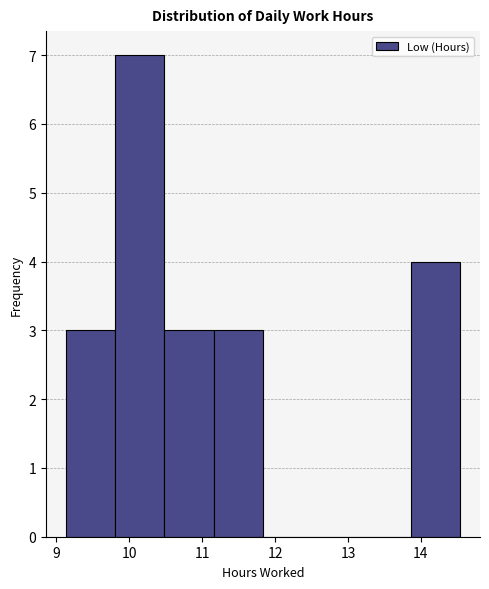

Which range on the x-axis has the tallest bar?

9.8 to 10.5